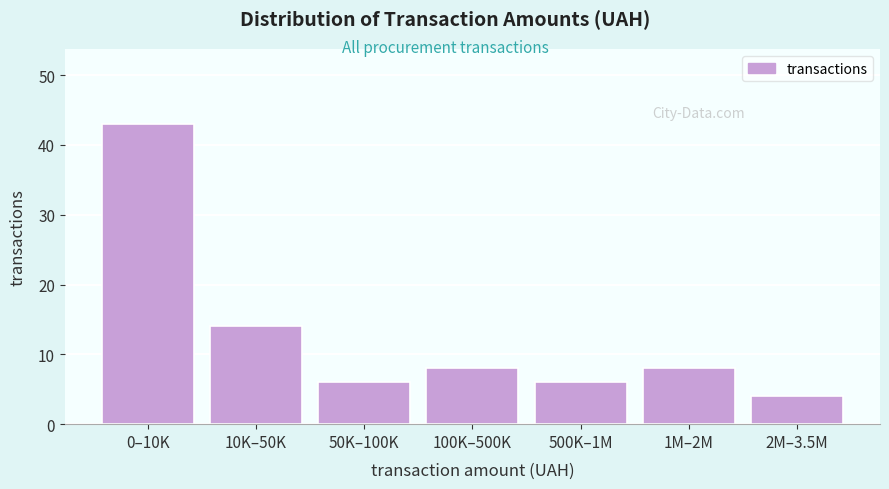

Reading left to right, transcribe all the data shown in this chart.

0–10K=43	10K–50K=14	50K–100K=6	100K–500K=8	500K–1M=6	1M–2M=8	2M–3.5M=4